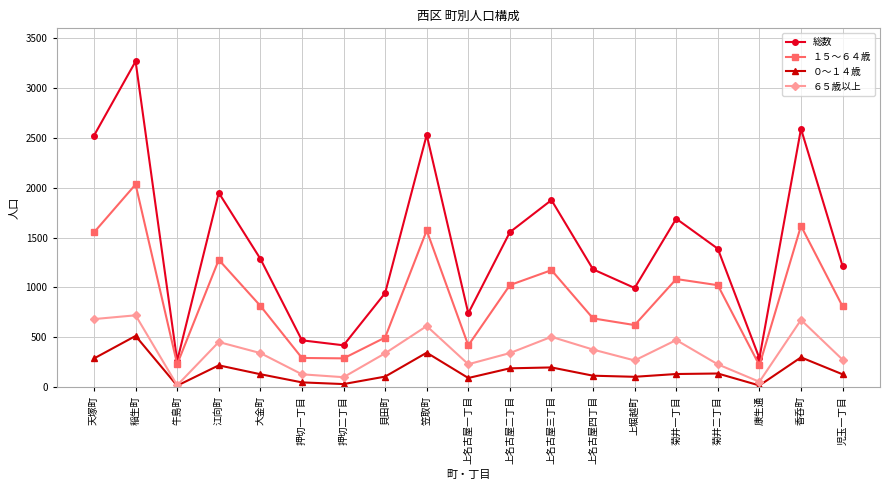

At which label does ６５歳以上 reach its peak?

稲生町